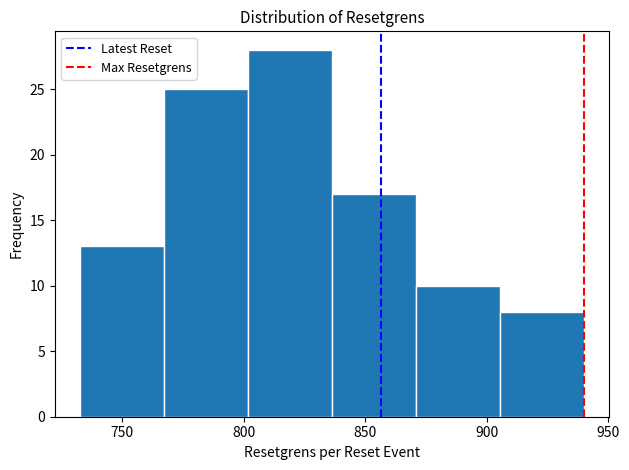

Over which range of the x-axis is the bar tallest?

800 to 835